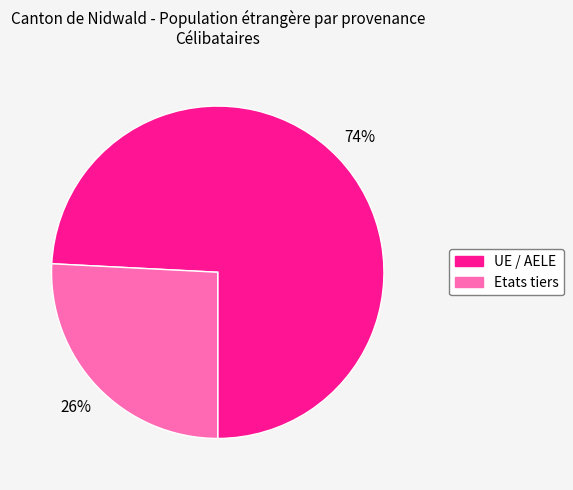

To the nearest percent, what portion does Etats tiers represent?

26%